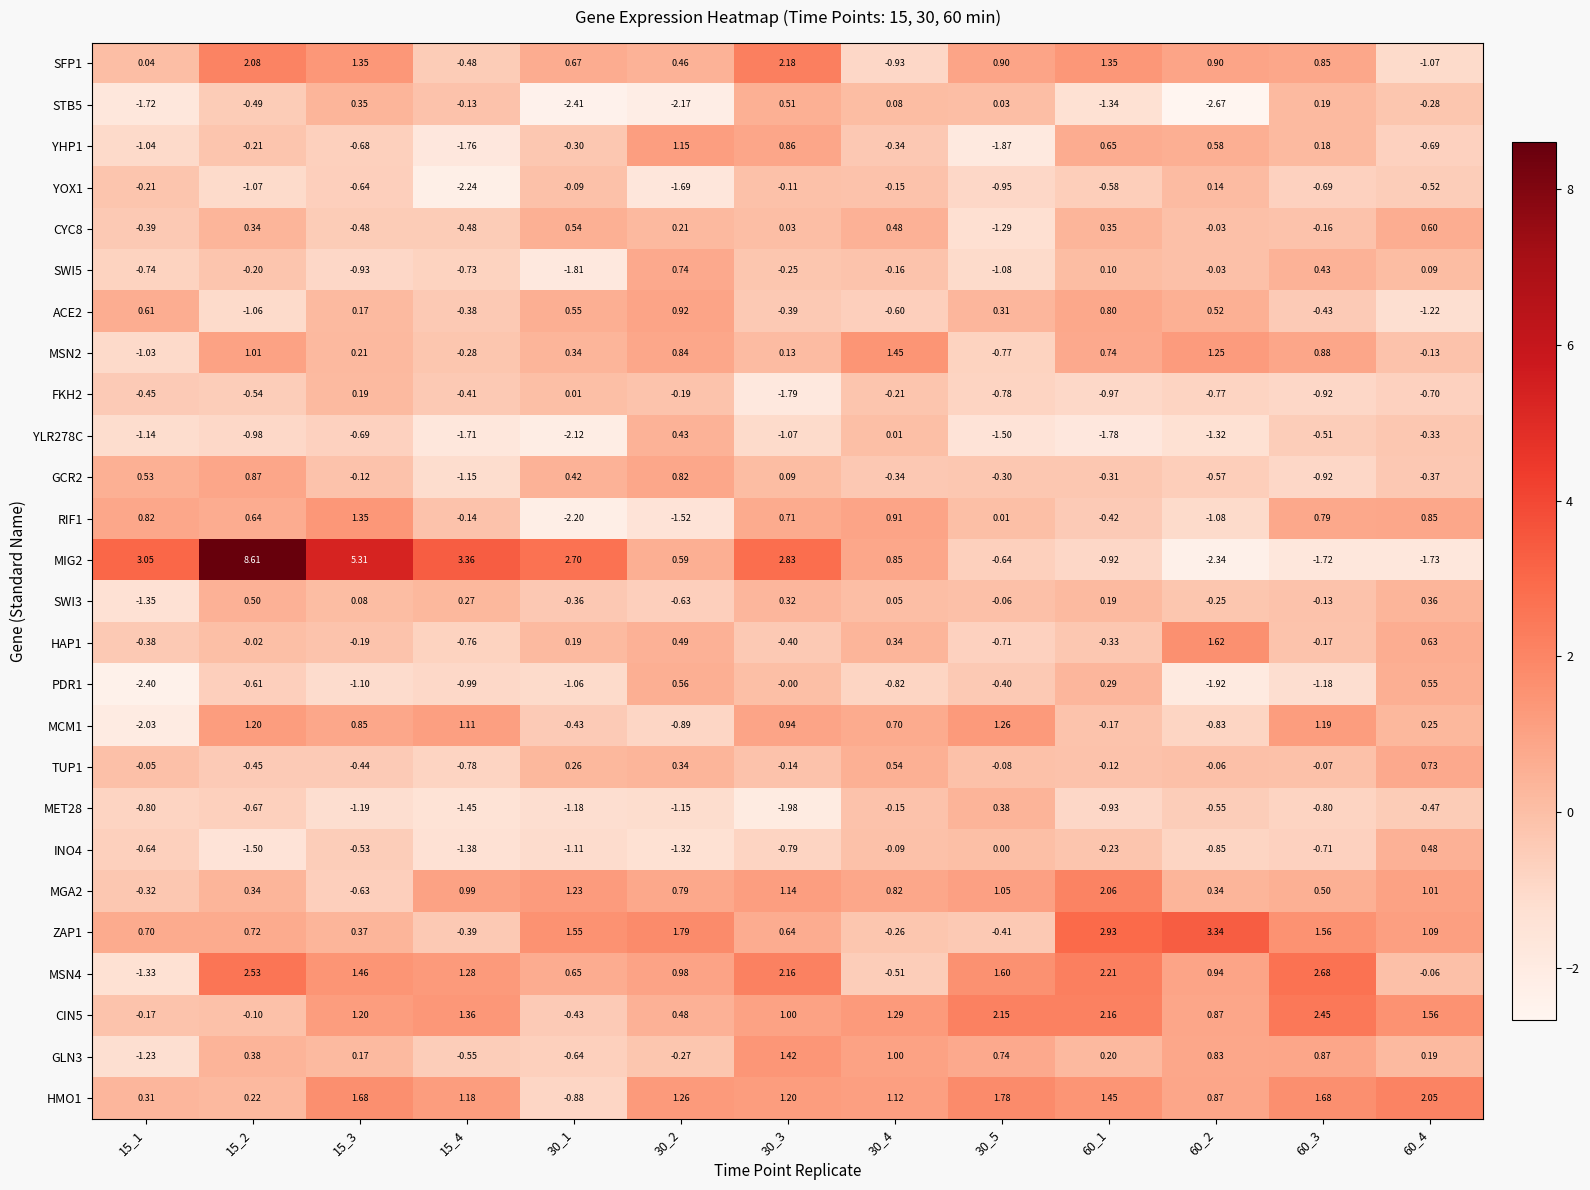

Is the value of RIF1 at 60_4 greater than the value of INO4 at 15_2?

Yes